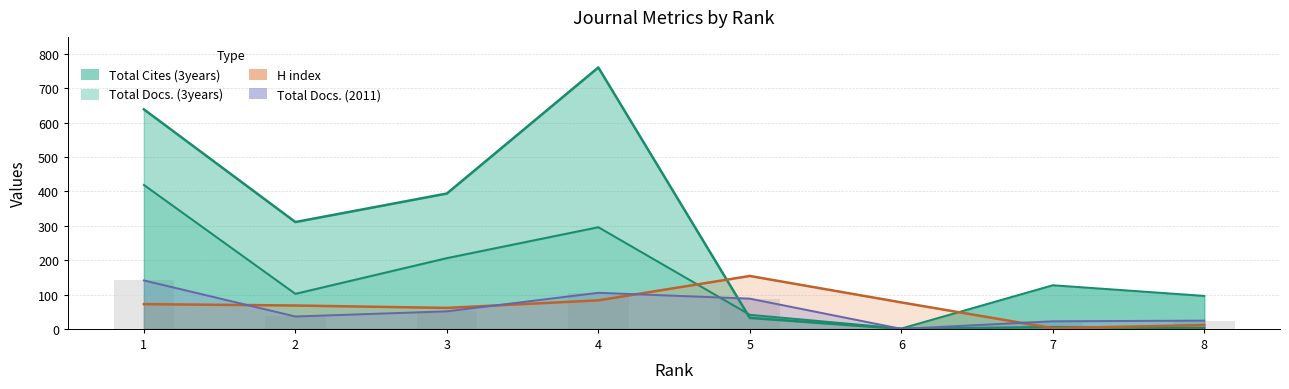

Read the Total Docs. (3years) value at 5.

41